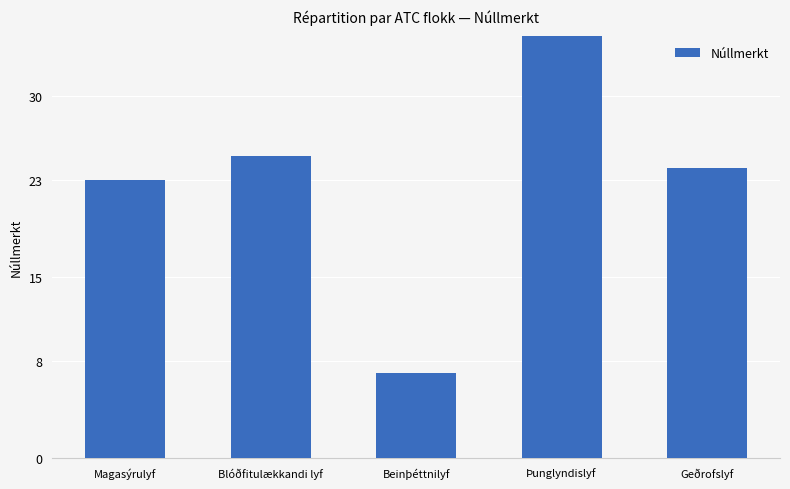

Reading left to right, transcribe all the data shown in this chart.

23	25	7	36	24